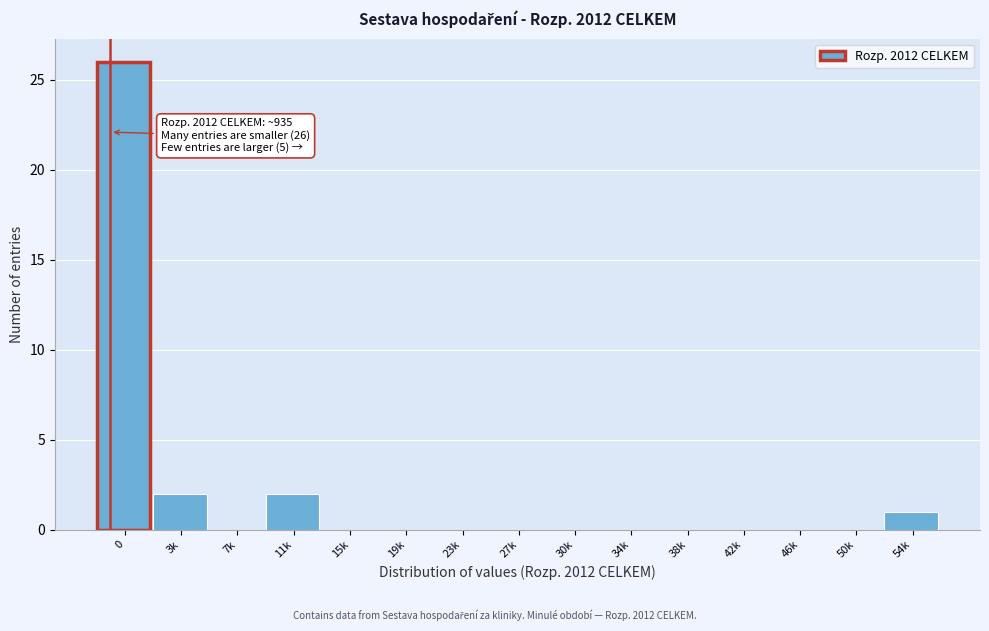

Reading left to right, transcribe all the data shown in this chart.

0=26	3k=2	7k=0	11k=2	15k=0	19k=0	23k=0	27k=0	30k=0	34k=0	38k=0	42k=0	46k=0	50k=0	54k=1